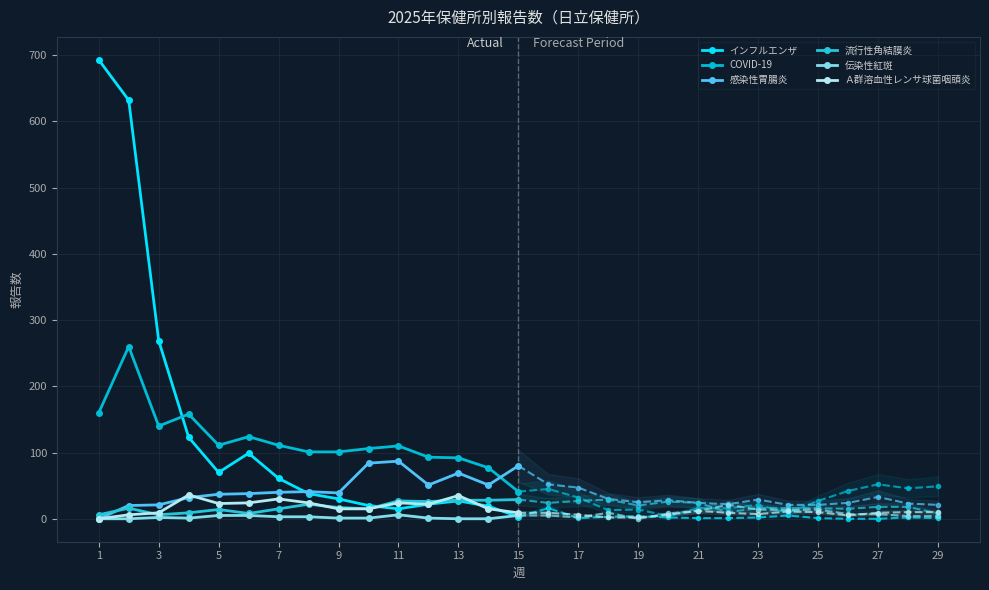

Where is 伝染性紅斑 nearest to the value 3?

7